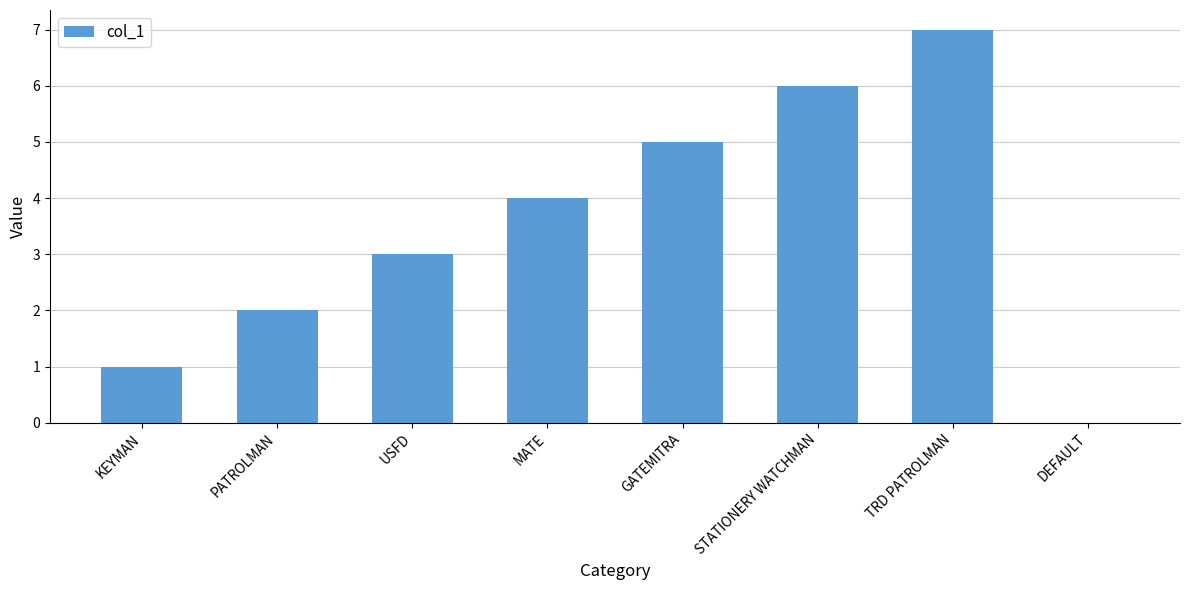

Which label corresponds to the largest value in the chart?

TRD PATROLMAN